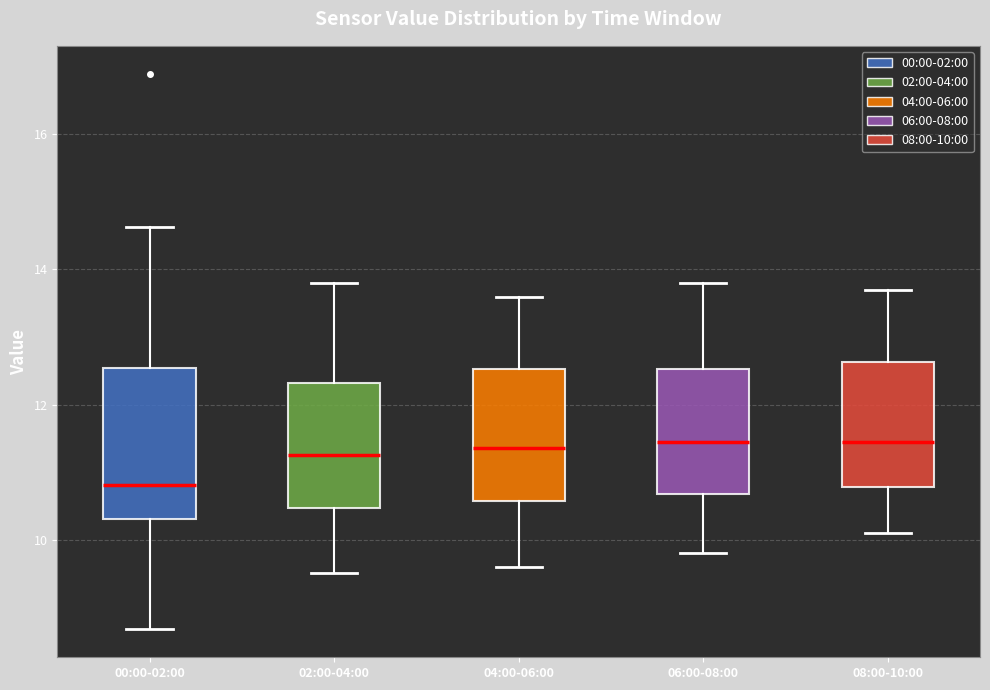

Which box is the tallest, from its lower edge to its upper edge?

00:00-02:00